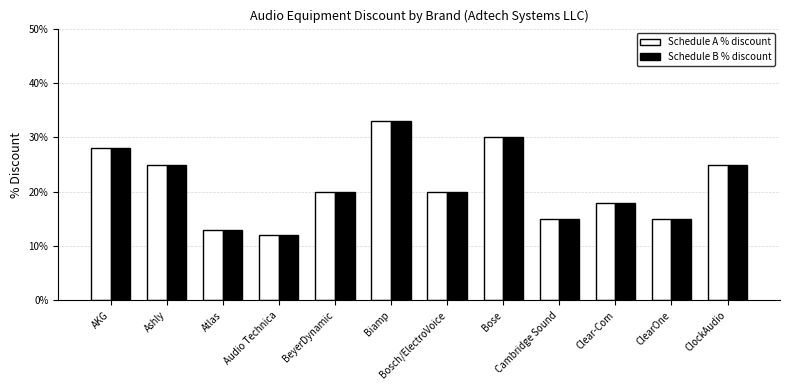

List the series in order of their peak value, highest first.

Schedule A % discount, Schedule B % discount